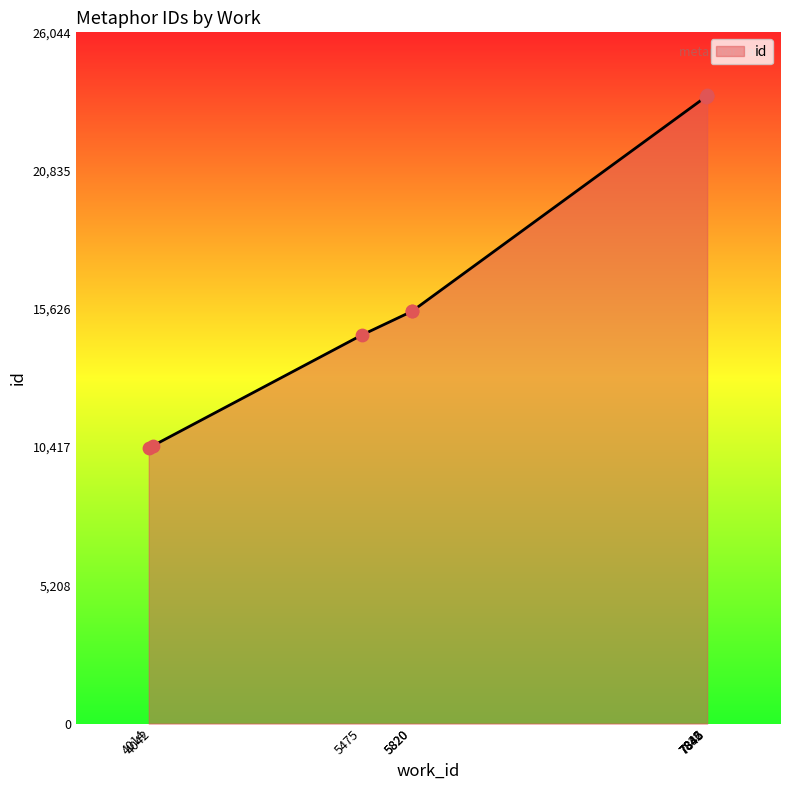

What is the change in value from 5475 to 7845?

+9039